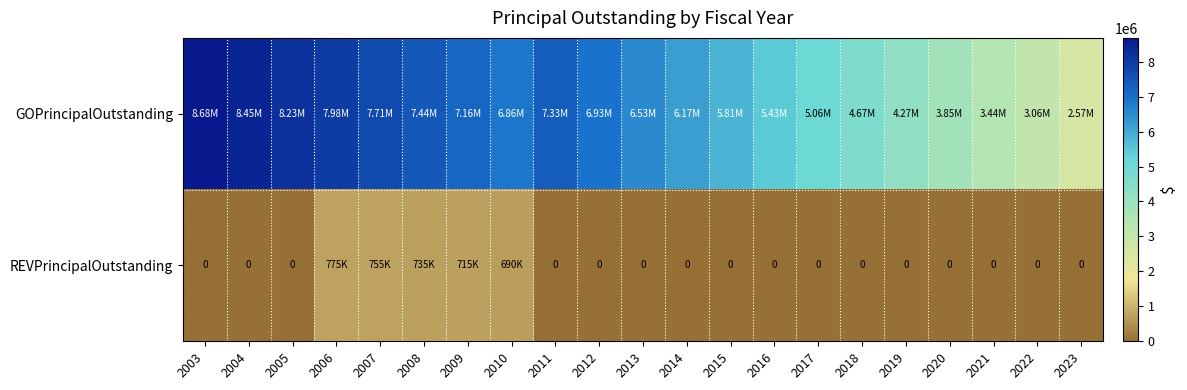

Rank the series by their maximum value, from lowest to highest.

REVPrincipalOutstanding, GOPrincipalOutstanding